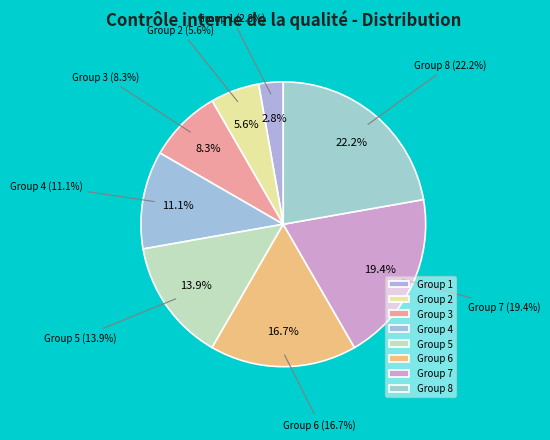

What is the largest slice in the pie chart?

8